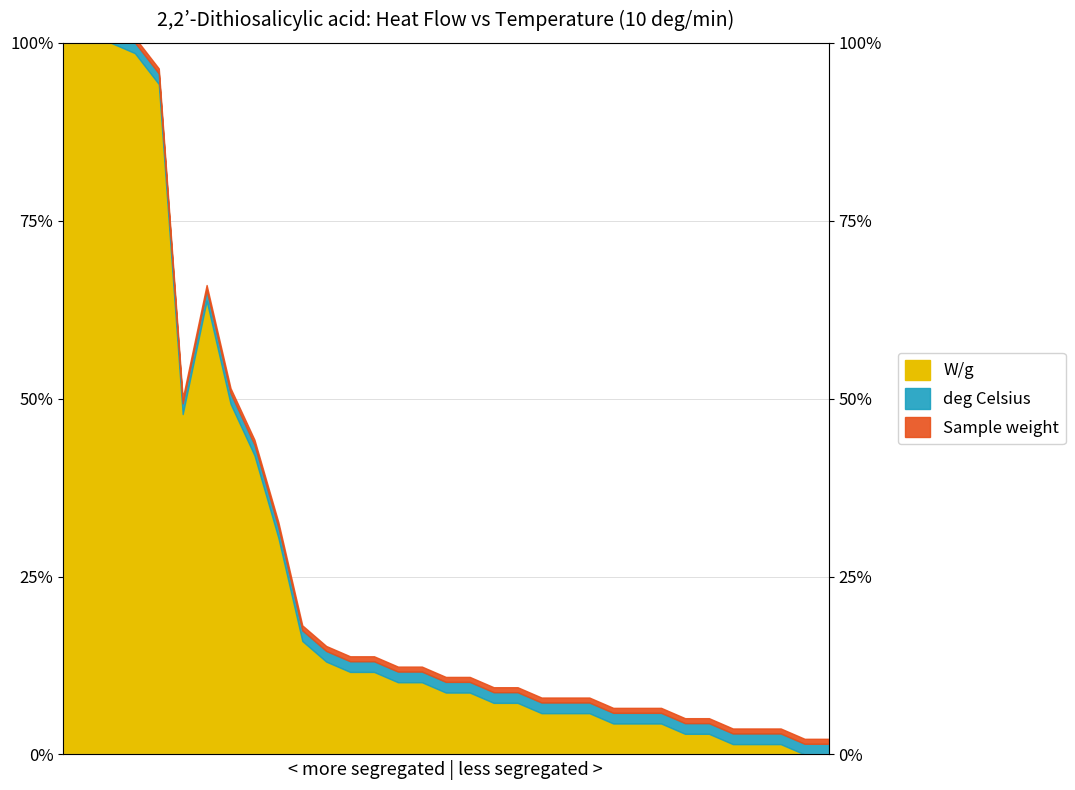

What is the label of the 18th point from the right?

35.158697